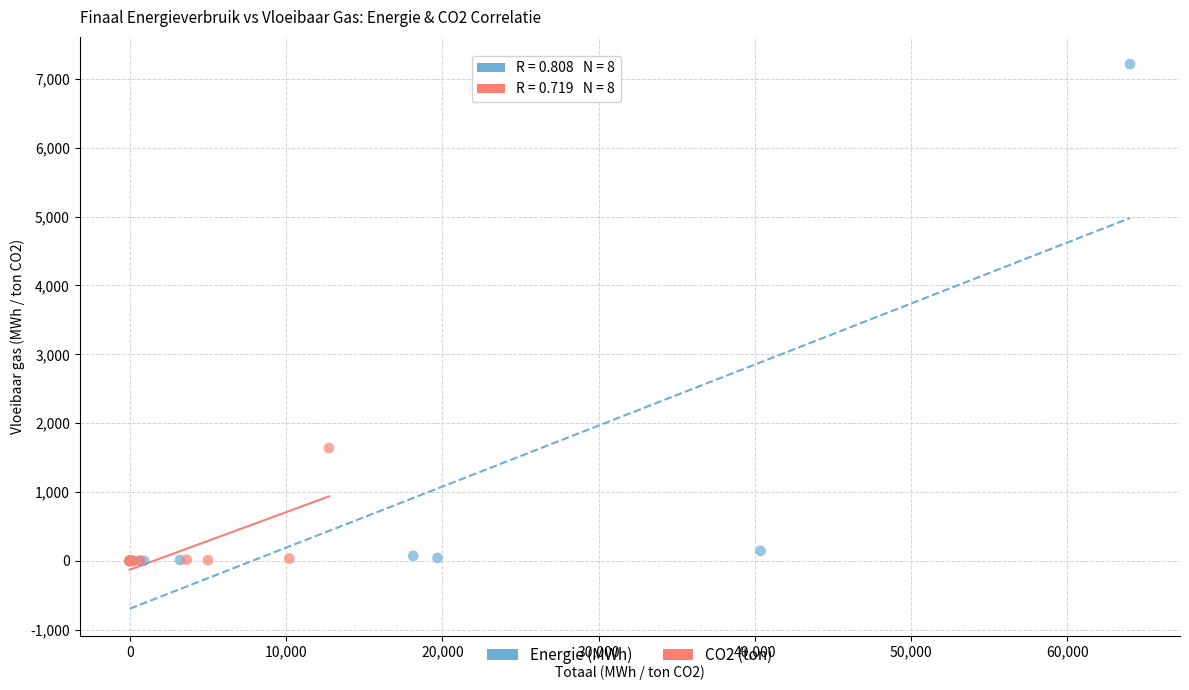

Which series reaches the maximum Y coordinate?

Energie (MWh)